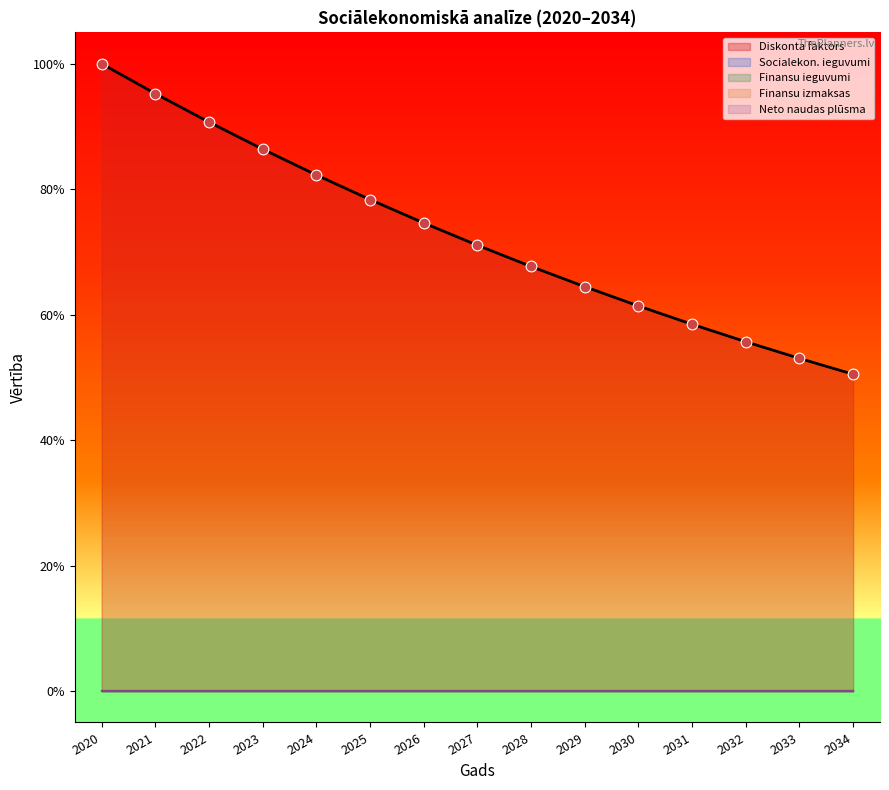

Is the value of Diskonta faktors at 2034 greater than the value of Finansu ieguvumi at 2023?

Yes